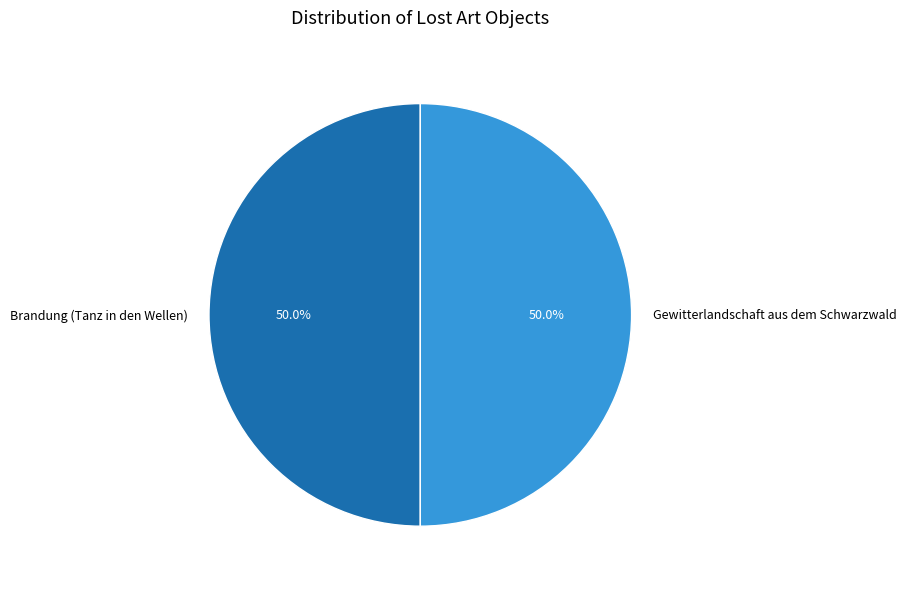

Is it true that Brandung (Tanz in den Wellen) is 42% of the pie?

False